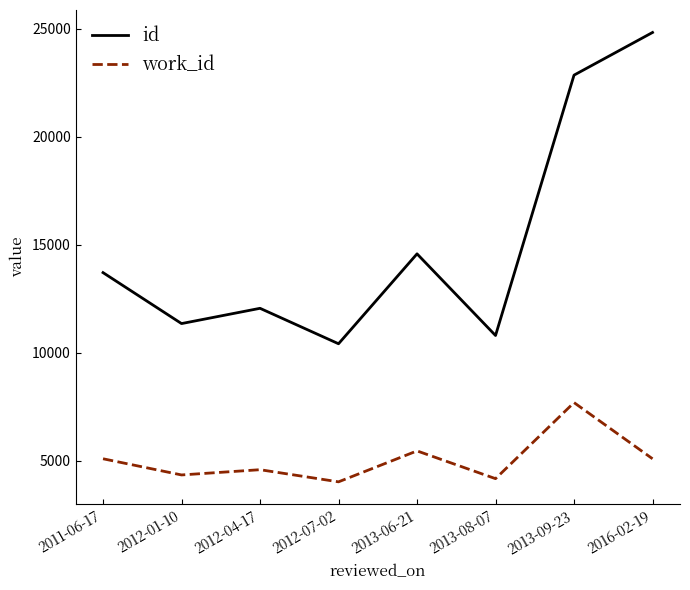

What is the spread (max minus min) of values at 2012-01-10?

7007